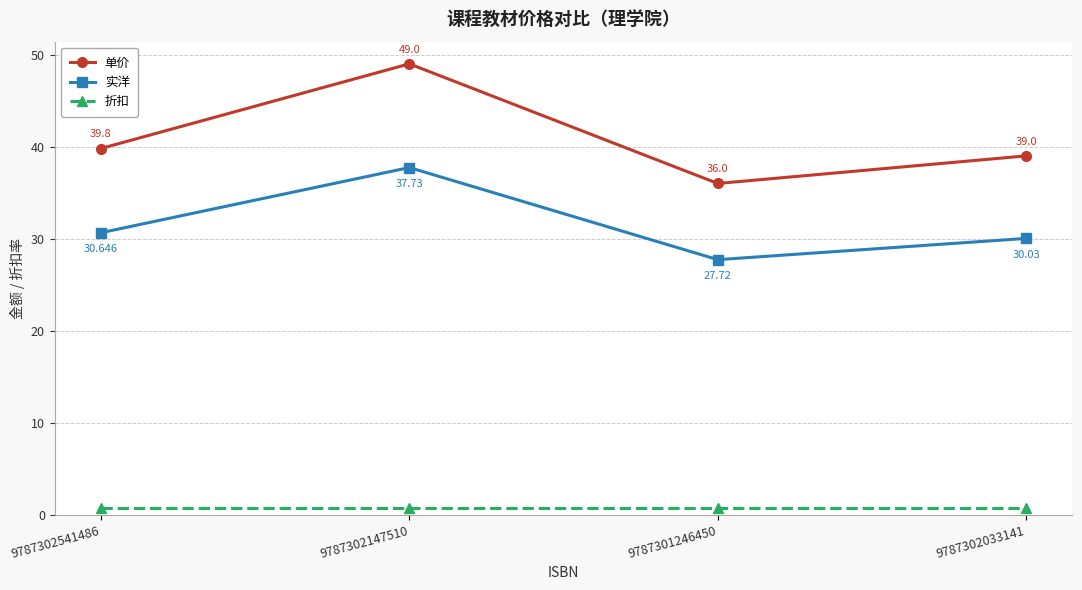

Rank the series by their average value, from highest to lowest.

单价, 实洋, 折扣